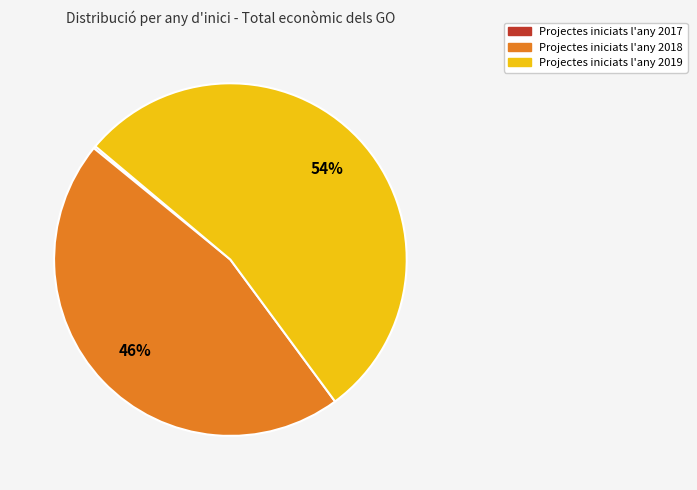

To the nearest percent, what is the average slice percentage?

33%